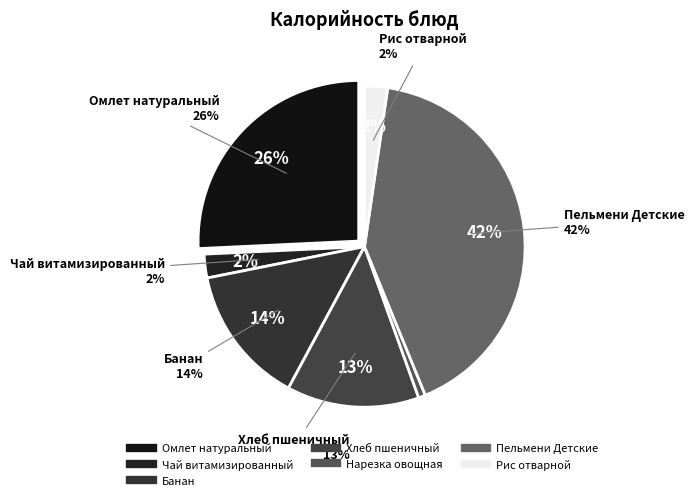

Is the sum of Омлет натуральный and Рис отварной greater than half?

No